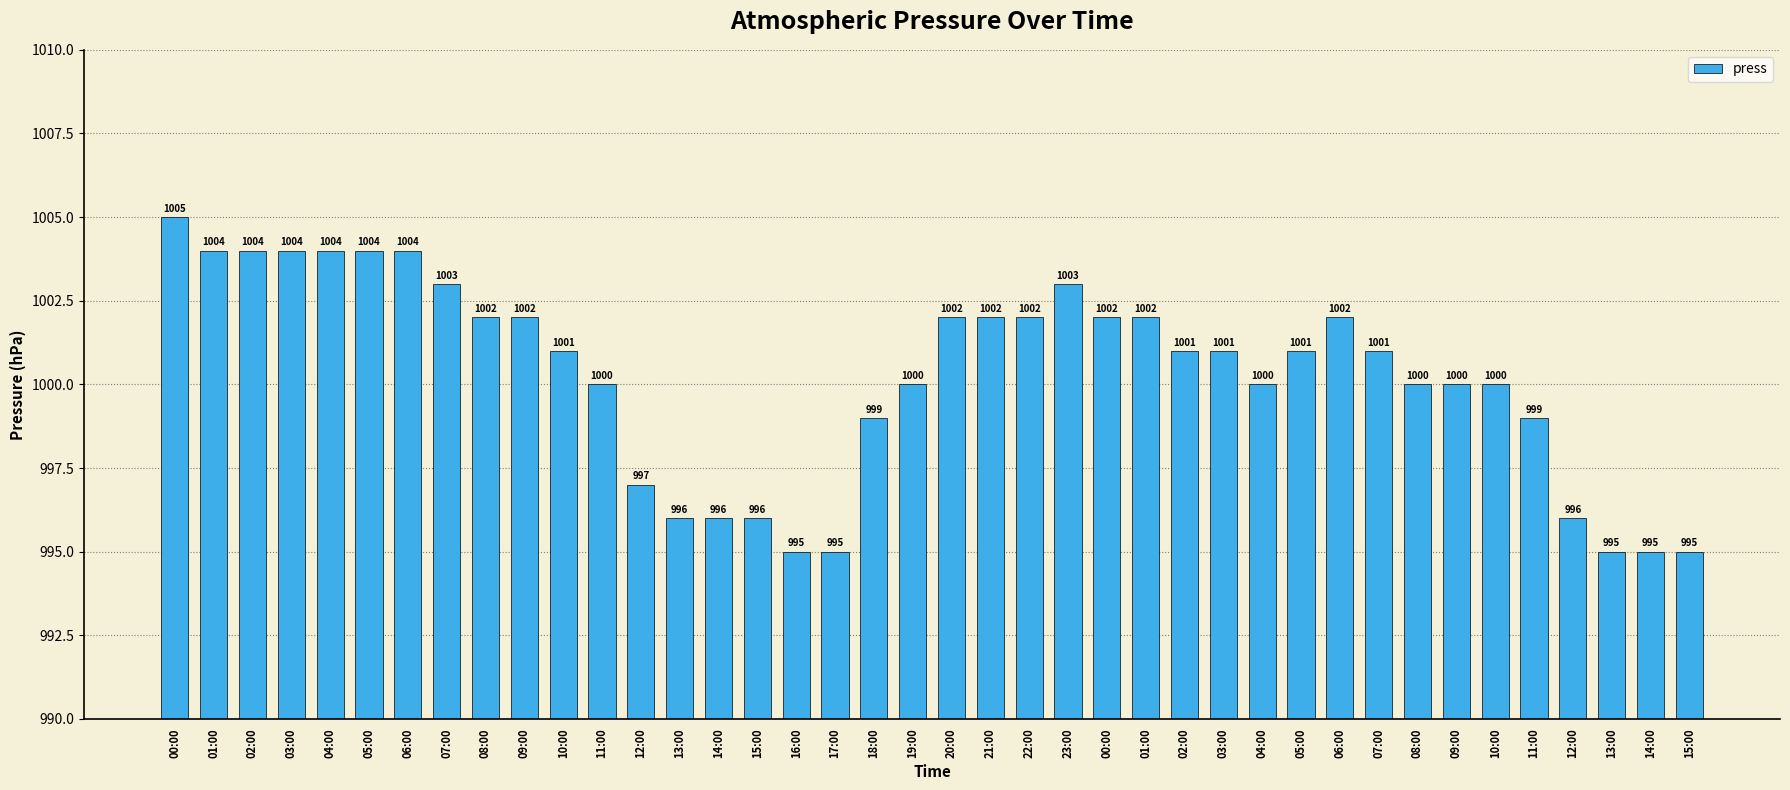

What is the change in value from 13:00 to 19:00?

+4